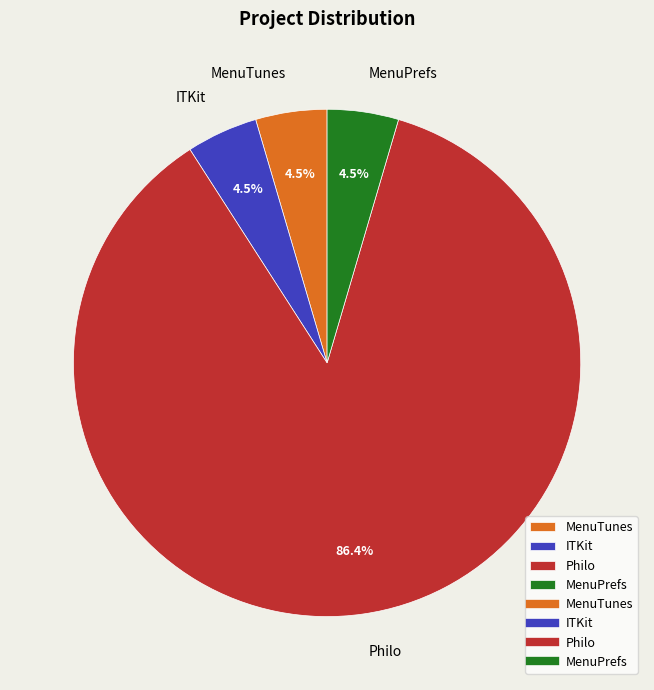

What percentage is NOT represented by ITKit?

95.5%